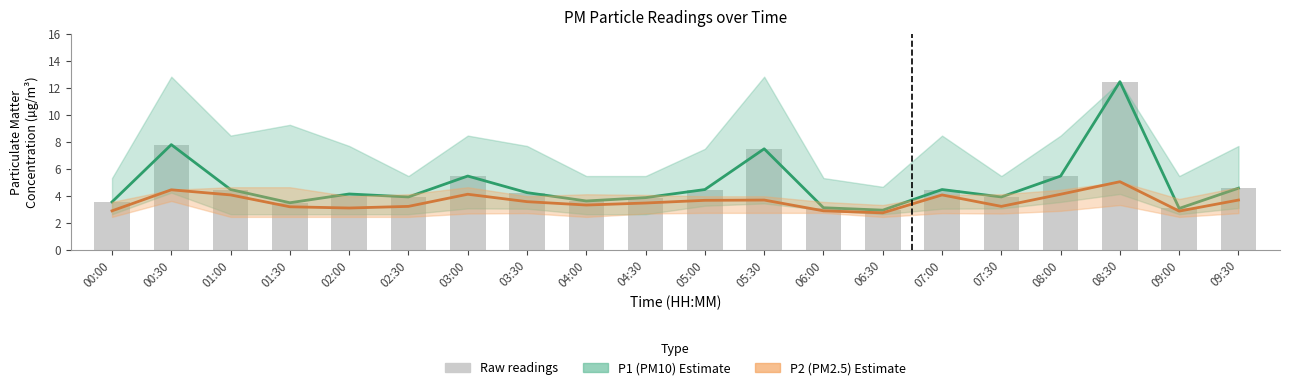

What is the label of the 17th bar from the left?

08:00